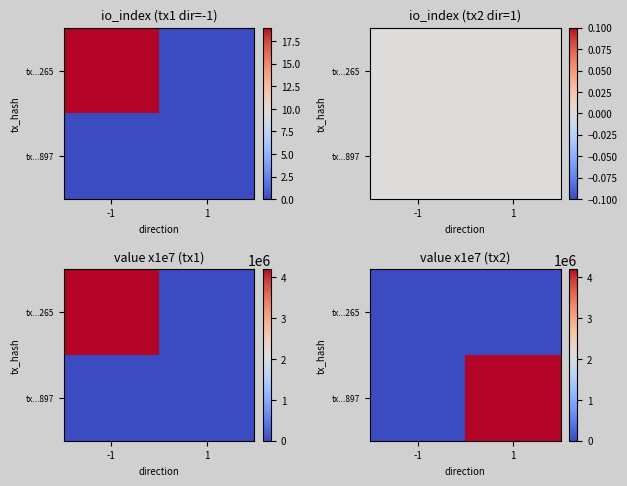

How many values in tx...897 are above zero?

1